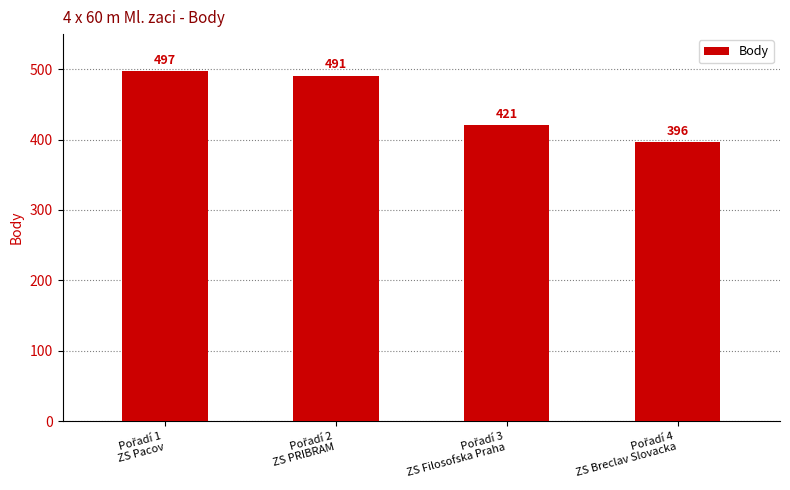

What is the value of the 4th bar from the left?

396